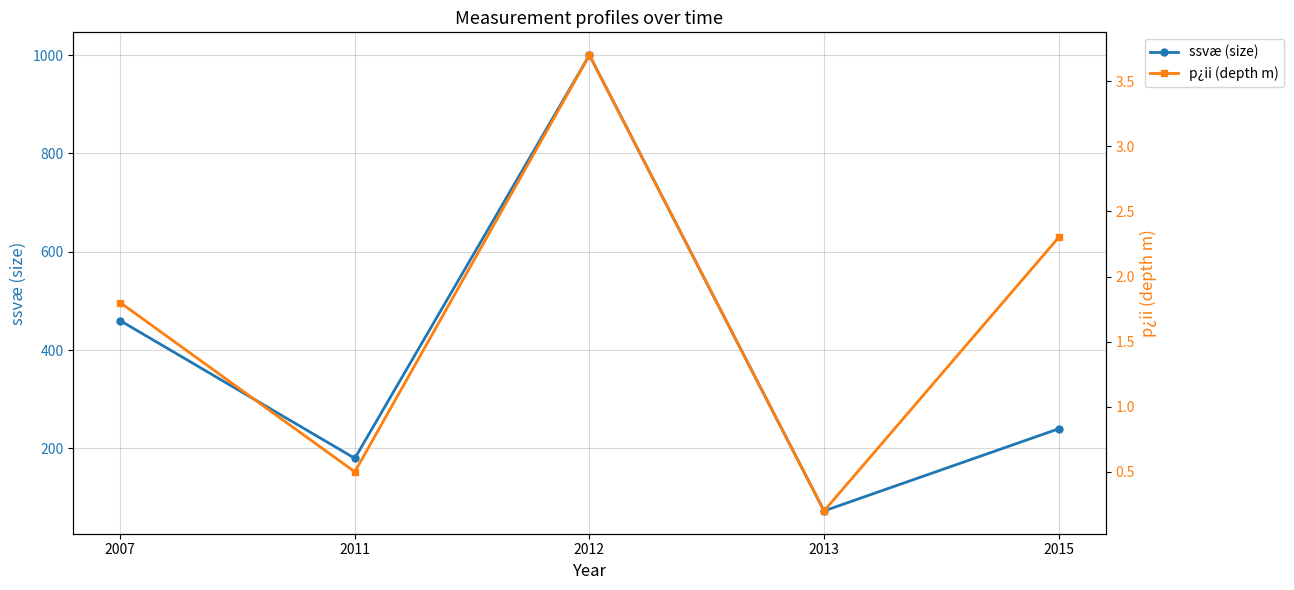

True or false: p¿ii (depth m) and ssvæ (size) cross at least once.

False